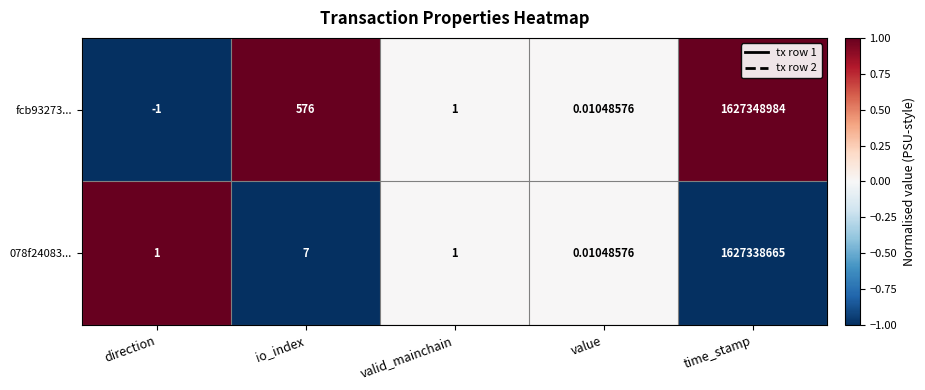

Is the value of fcb93273... at value greater than the value of 078f24083... at valid_mainchain?

No